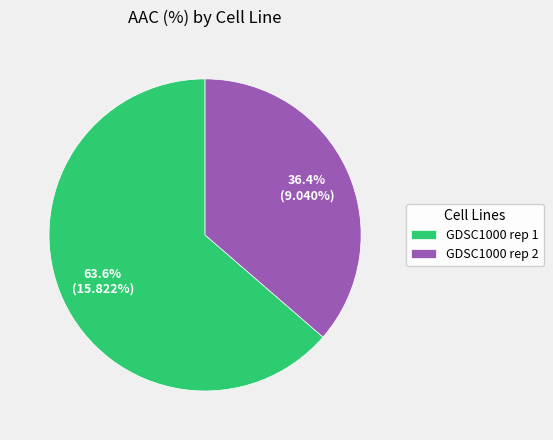

To the nearest percent, what is the combined percentage of GDSC1000 rep 2 and GDSC1000 rep 1?

100%